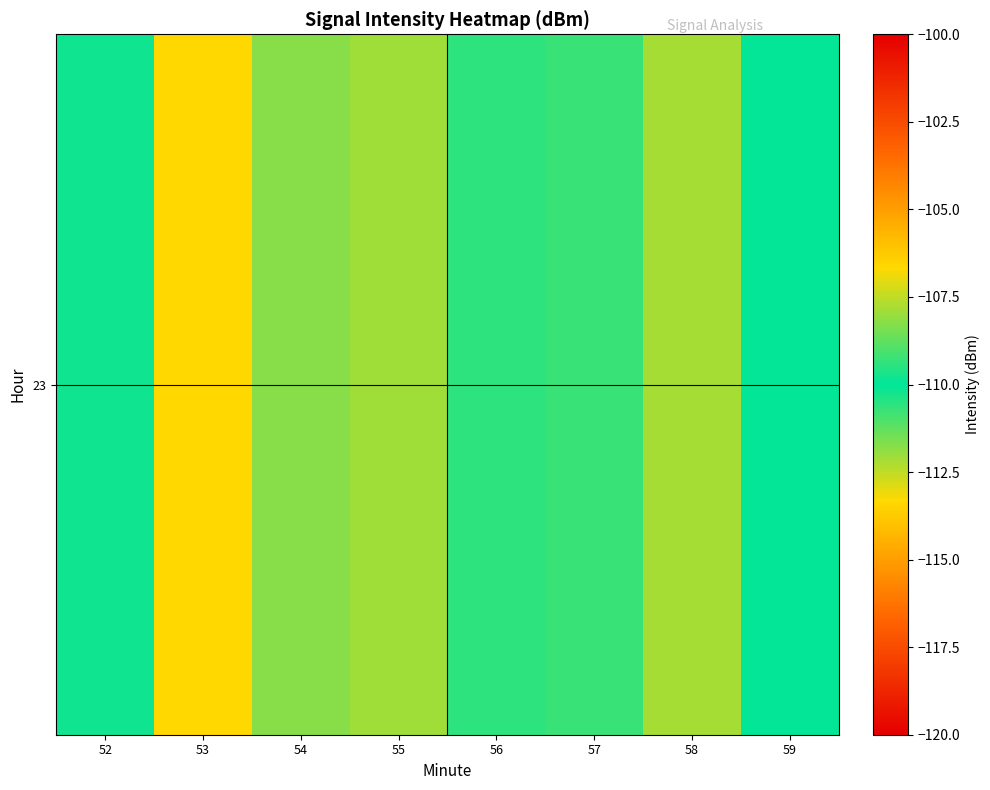

How many data points are less than -108?

5